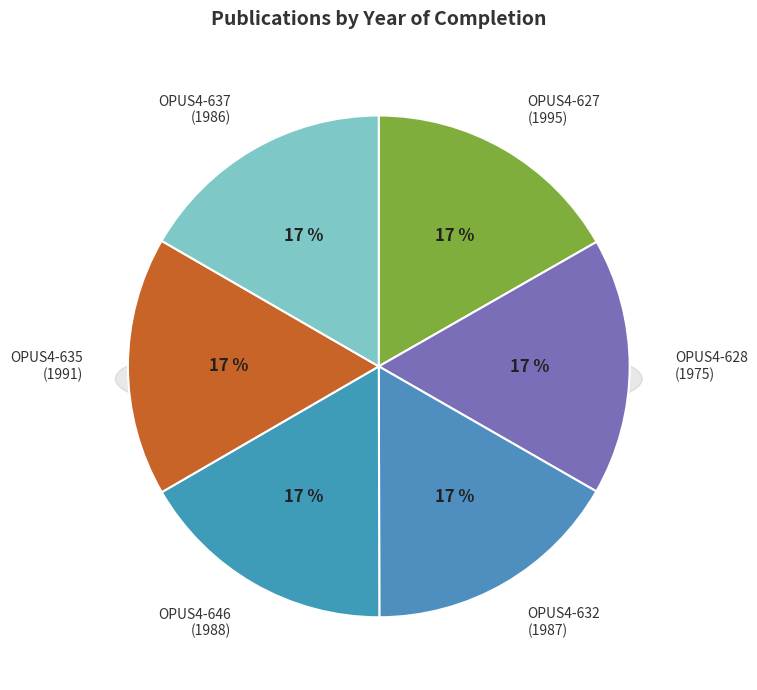

To the nearest percent, what is the combined percentage of OPUS4-646 and OPUS4-637?

33%